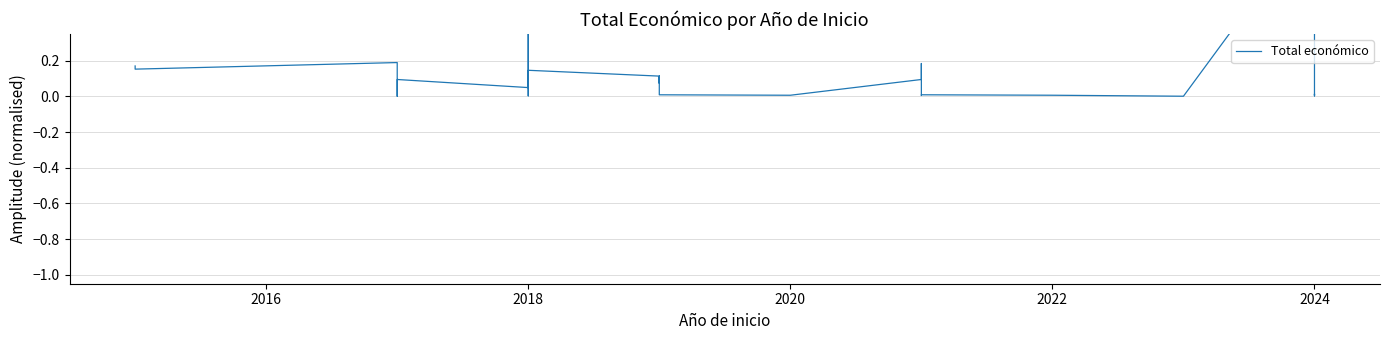

Count the number of categories in the chart.

32